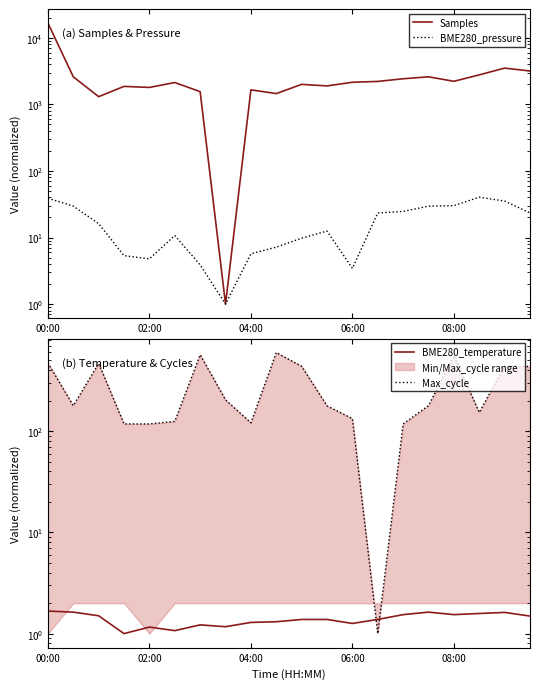

At which category is the sum across all series the highest?

00:00